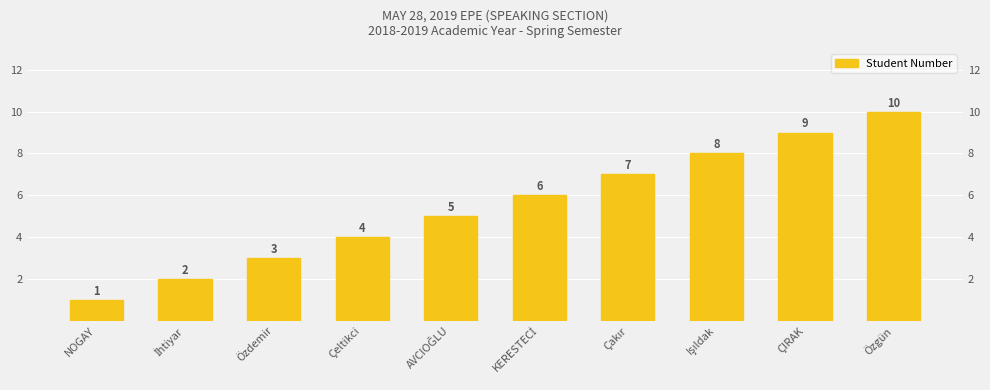

What is the difference between the second highest and second lowest values?

7